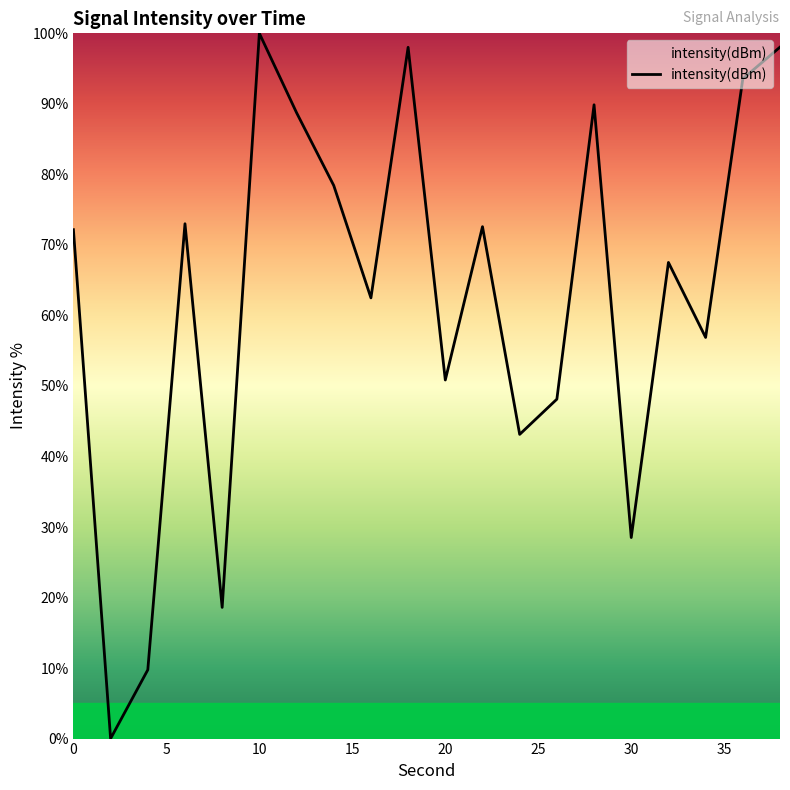

What is the greatest value displayed?

100.0